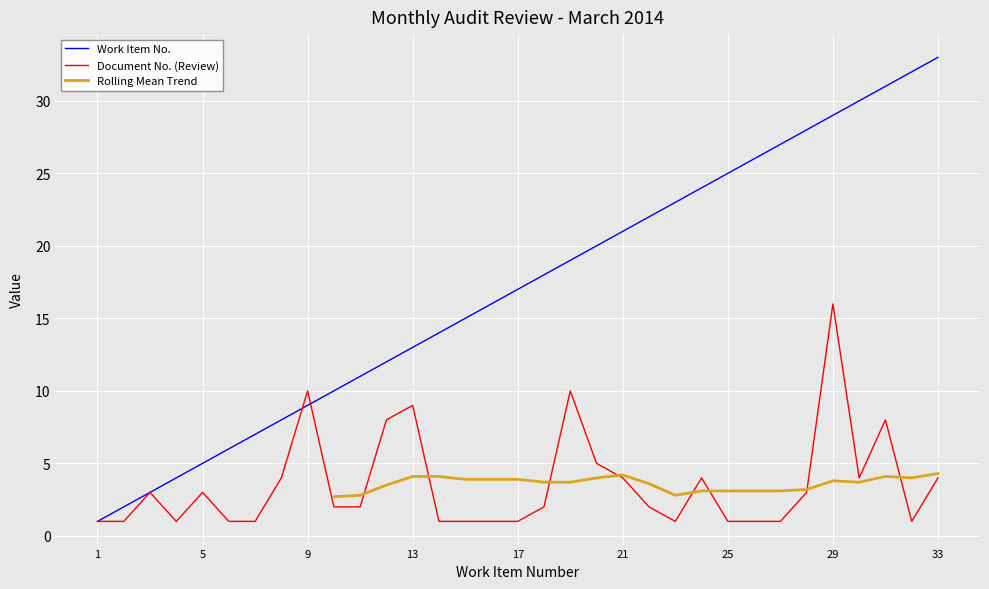

At which label does Document No. (Review) first exceed 2?

3